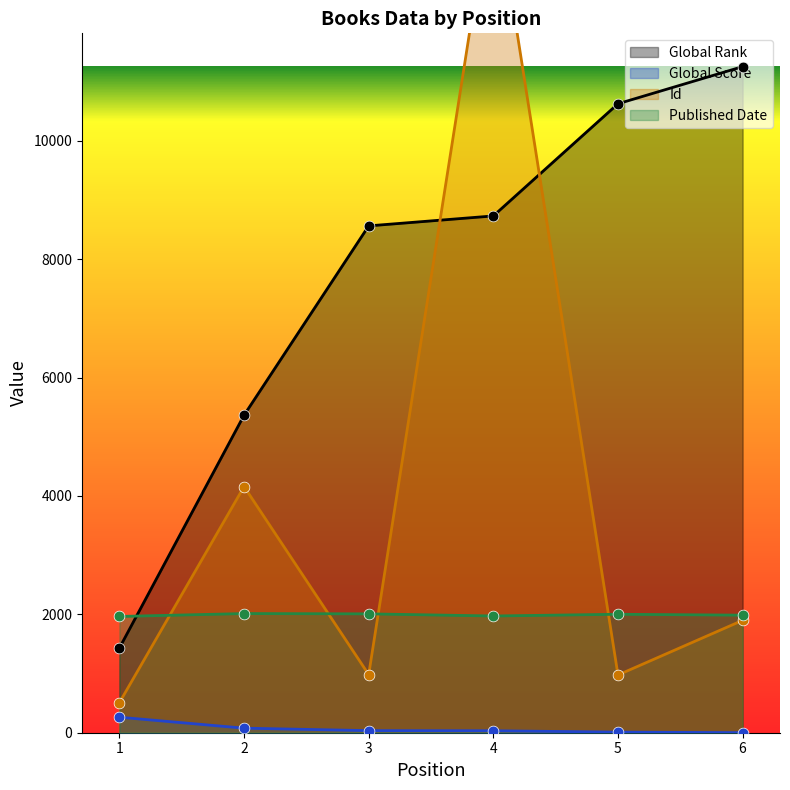

What are all the series names shown in the legend?

Global Rank, Global Score, Id, Published Date